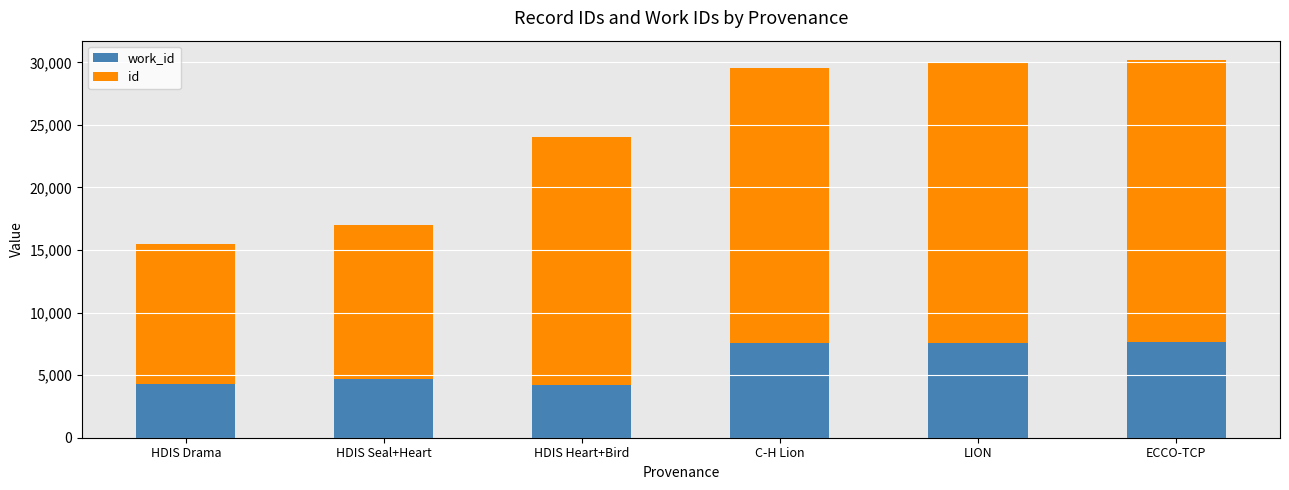

What are all the series names shown in the legend?

work_id, id